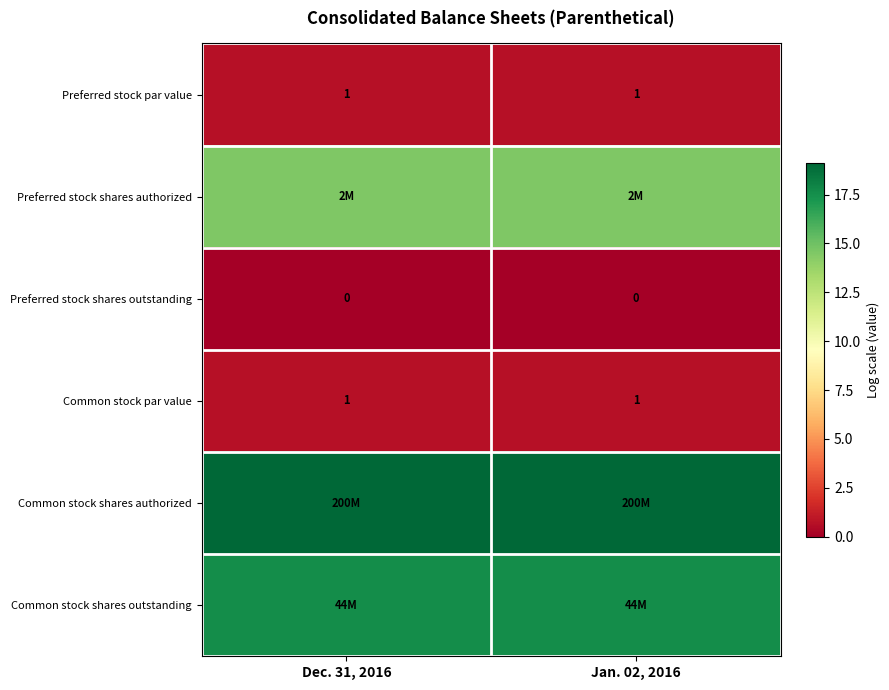

What value does the Common stock shares outstanding series have at Dec. 31, 2016?

17.6